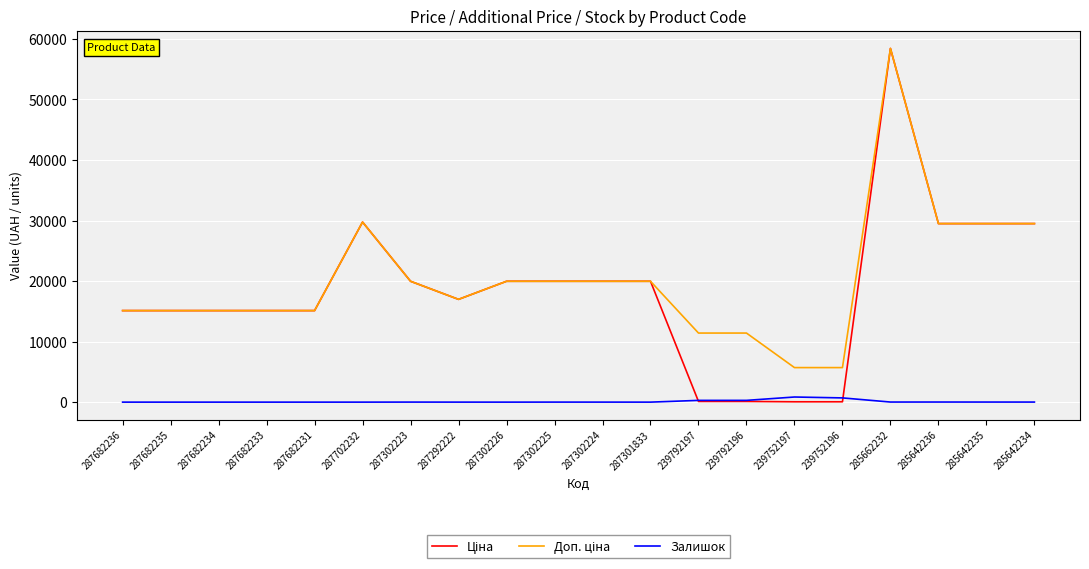

What position from the right is 285662232?

4